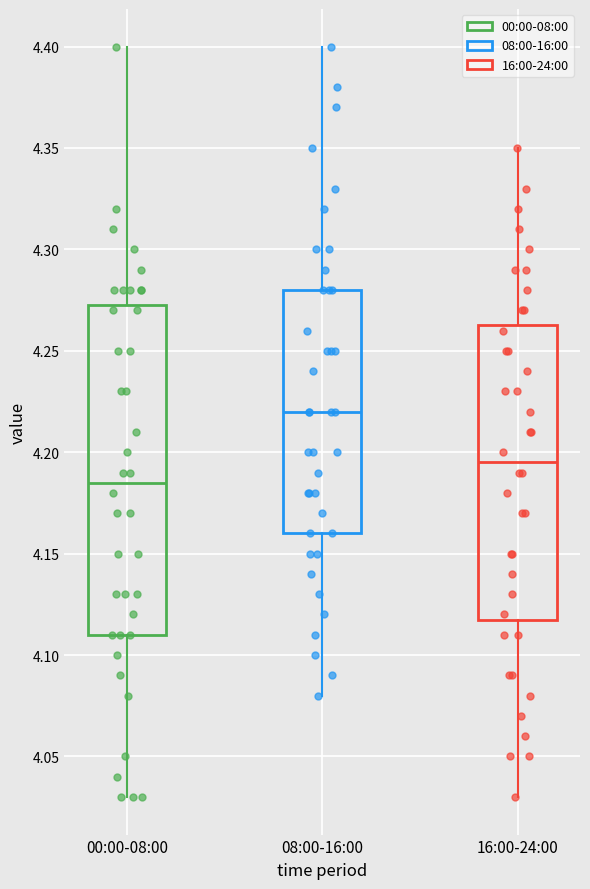

Reading left to right, transcribe this box plot: for each box, give where its median line is, the range the box spans, and where its two whiskers end, as read against the y-axis. The values are not printed on the chart, so give them approximately, as read against the axis.

00:00-08:00: median 4.185, box 4.110 to 4.275, whiskers 4.030 to 4.400
08:00-16:00: median 4.220, box 4.160 to 4.280, whiskers 4.080 to 4.400
16:00-24:00: median 4.195, box 4.120 to 4.265, whiskers 4.030 to 4.350